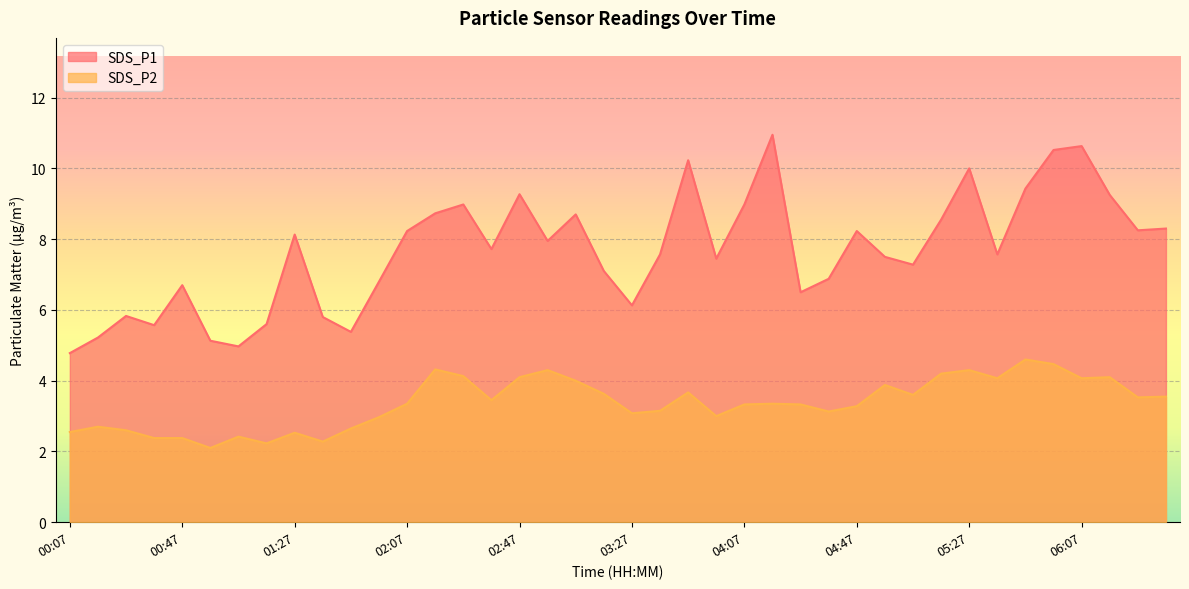

Reading left to right, list all the values displayed in this chart.

SDS_P1: 00:07=4.8	00:17=5.2	00:27=5.8	00:37=5.6	00:47=6.7	00:57=5.1	01:07=5.0	01:17=5.6	01:27=8.1	01:37=5.8	01:47=5.4	01:57=6.8	02:07=8.2	02:17=8.7	02:27=9.0	02:37=7.7	02:47=9.3	02:57=8.0	03:07=8.7	03:17=7.1	03:27=6.1	03:37=7.6	03:47=10.2	03:57=7.5	04:07=9.0	04:17=10.9	04:27=6.5	04:37=6.9	04:47=8.2	04:57=7.5	05:07=7.3	05:17=8.6	05:27=10.0	05:37=7.6	05:47=9.4	05:57=10.5	06:07=10.6	06:17=9.2	06:27=8.2	06:37=8.3
SDS_P2: 00:07=2.5	00:17=2.7	00:27=2.6	00:37=2.4	00:47=2.4	00:57=2.1	01:07=2.4	01:17=2.2	01:27=2.5	01:37=2.3	01:47=2.6	01:57=3.0	02:07=3.4	02:17=4.3	02:27=4.1	02:37=3.5	02:47=4.1	02:57=4.3	03:07=4.0	03:17=3.6	03:27=3.1	03:37=3.1	03:47=3.7	03:57=3.0	04:07=3.3	04:17=3.4	04:27=3.3	04:37=3.1	04:47=3.3	04:57=3.9	05:07=3.6	05:17=4.2	05:27=4.3	05:37=4.1	05:47=4.6	05:57=4.5	06:07=4.1	06:17=4.1	06:27=3.5	06:37=3.5